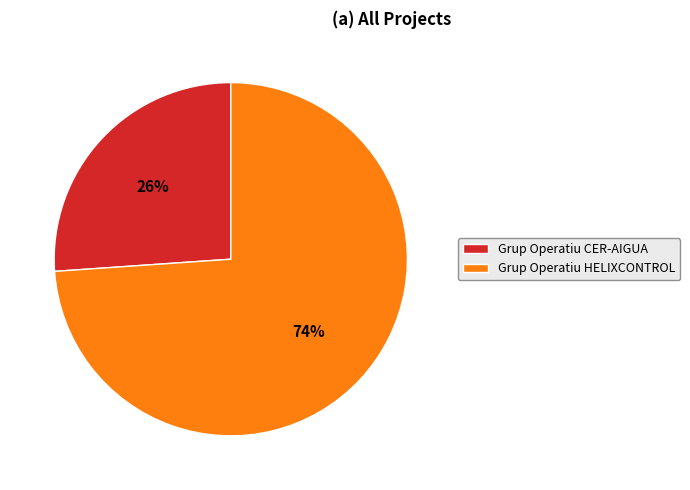

What percentage is the Grup Operatiu HELIXCONTROL slice, to the nearest percent?

74%